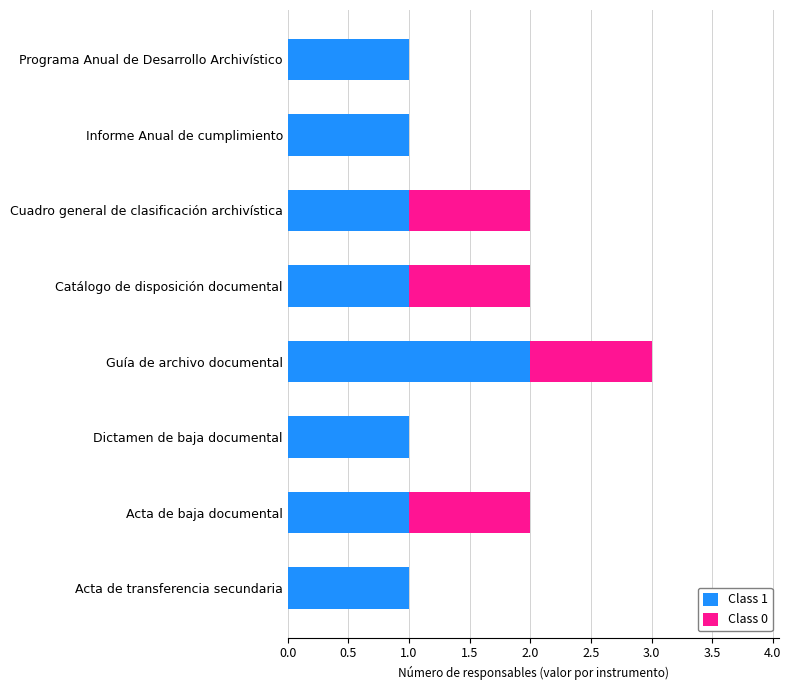

At which category is the sum across all series the highest?

Guía de archivo documental